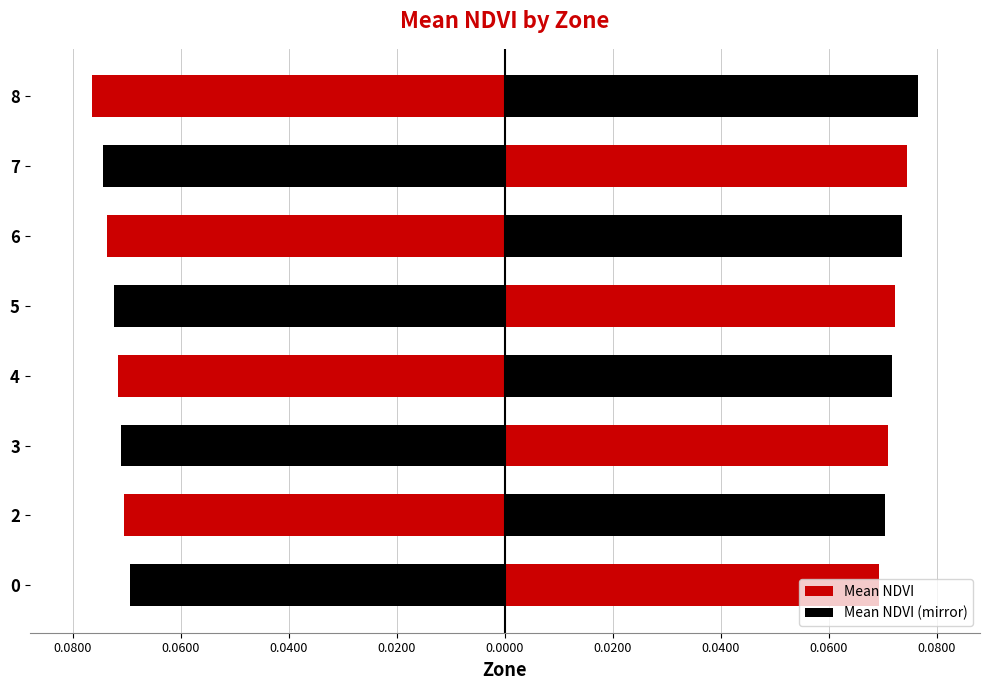

What is the value of the Mean NDVI bar at the 7th from the left?

0.1